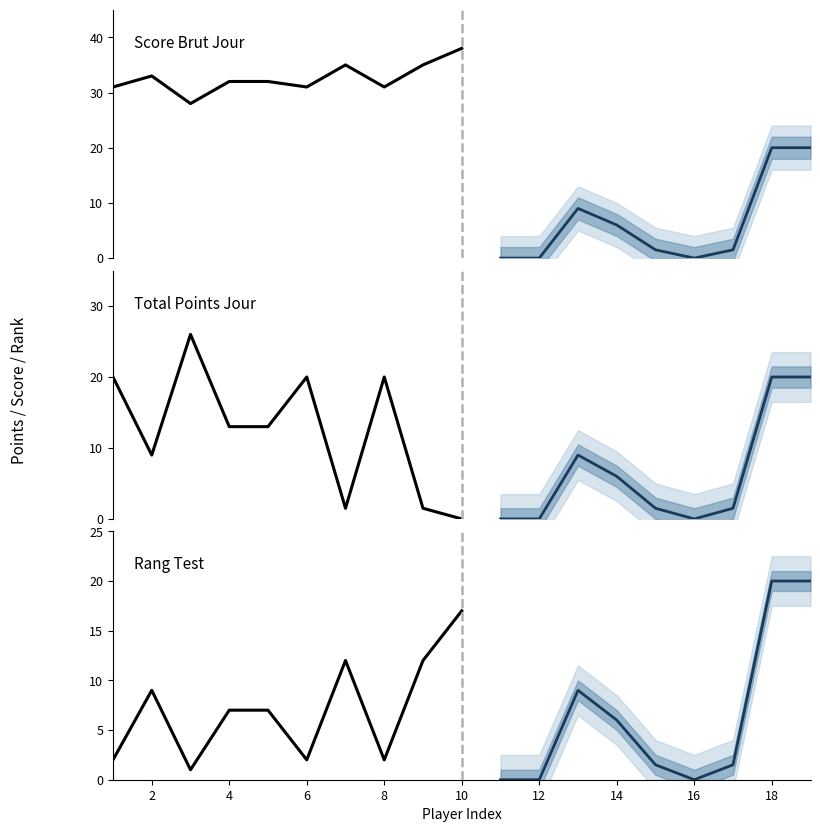

What is the difference between the second highest and second lowest values in the Total points Jour series?

20.0